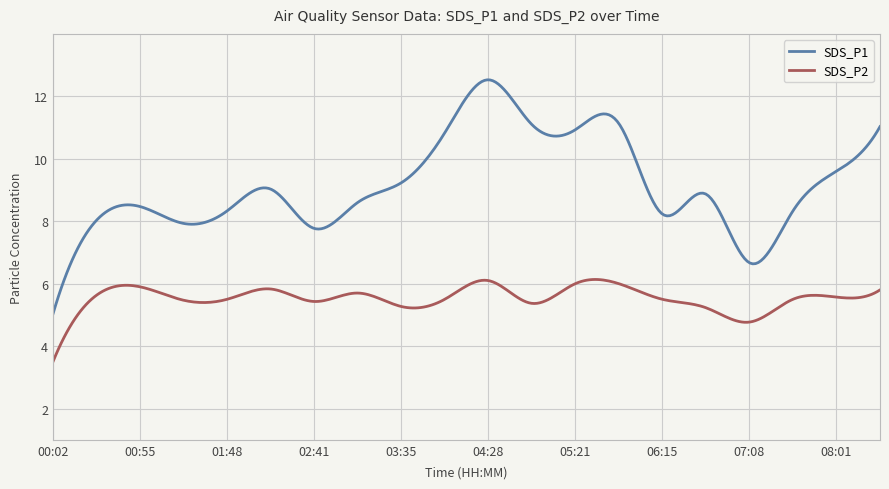

Rank the series by their maximum value, from lowest to highest.

SDS_P2, SDS_P1